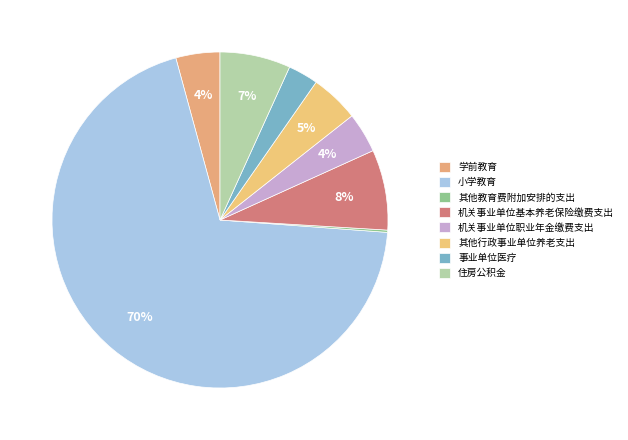

Which slice represents more than half of the pie?

小学教育